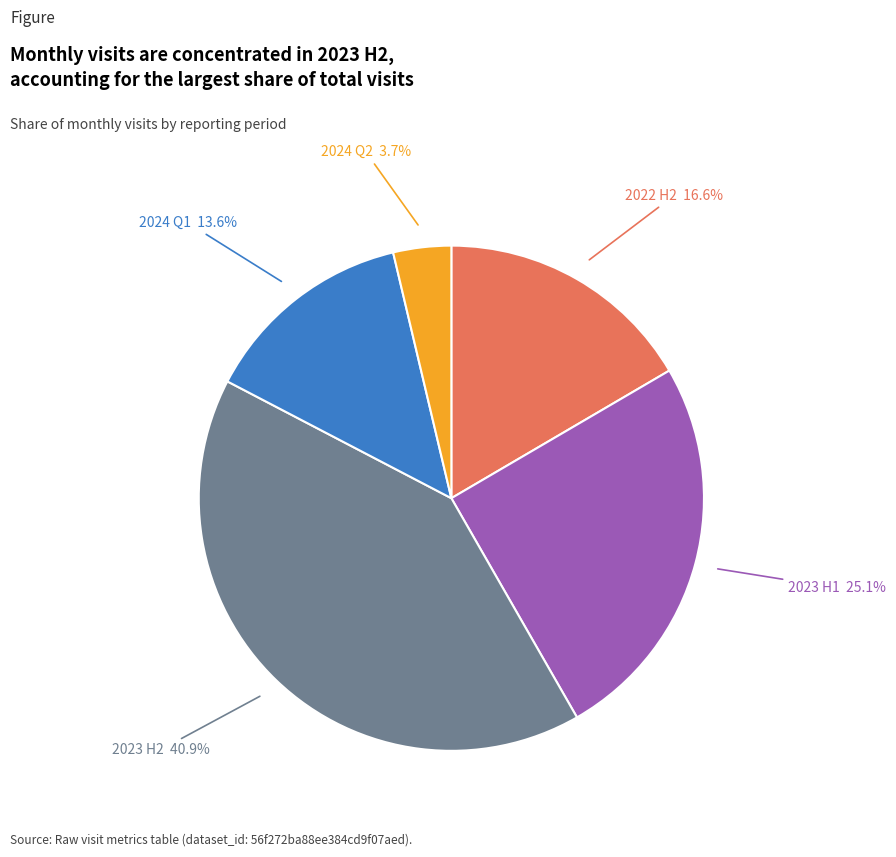

Which slice is the smallest?

2024 Q2